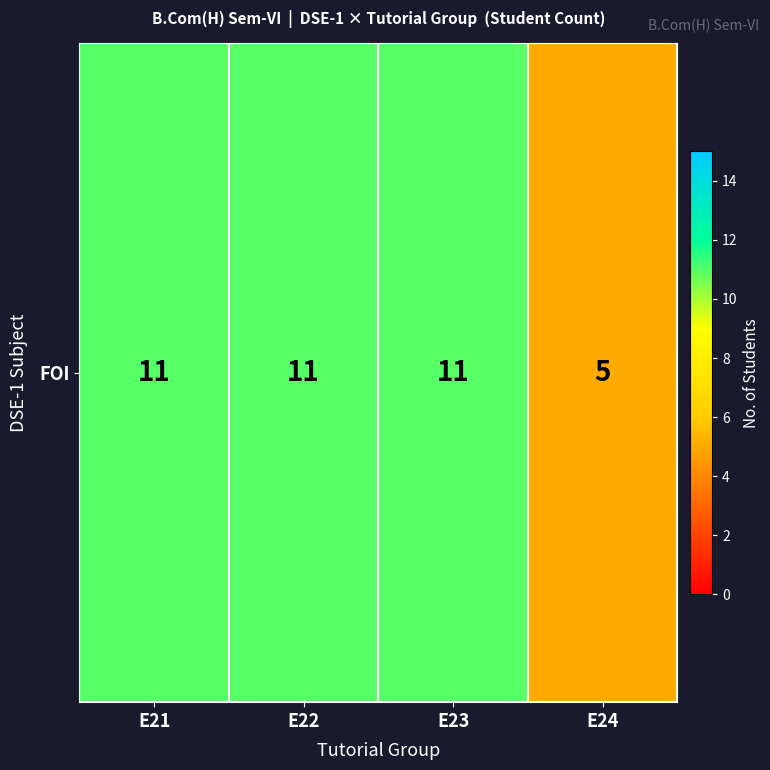

Which label corresponds to the smallest value in the chart?

E24